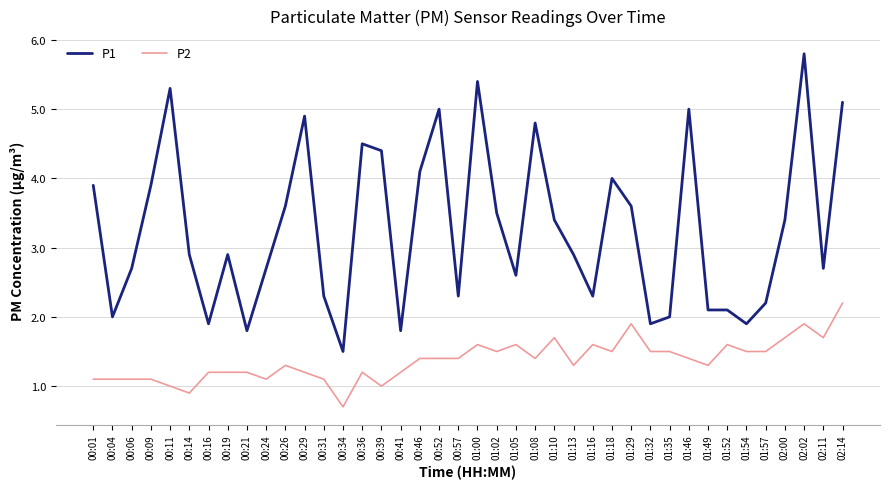

Reading right to left, transcribe all the data shown in this chart.

P1: 5.1	2.7	5.8	3.4	2.2	1.9	2.1	2.1	5.0	2.0	1.9	3.6	4.0	2.3	2.9	3.4	4.8	2.6	3.5	5.4	2.3	5.0	4.1	1.8	4.4	4.5	1.5	2.3	4.9	3.6	2.7	1.8	2.9	1.9	2.9	5.3	3.9	2.7	2.0	3.9
P2: 2.2	1.7	1.9	1.7	1.5	1.5	1.6	1.3	1.4	1.5	1.5	1.9	1.5	1.6	1.3	1.7	1.4	1.6	1.5	1.6	1.4	1.4	1.4	1.2	1.0	1.2	0.7	1.1	1.2	1.3	1.1	1.2	1.2	1.2	0.9	1.0	1.1	1.1	1.1	1.1